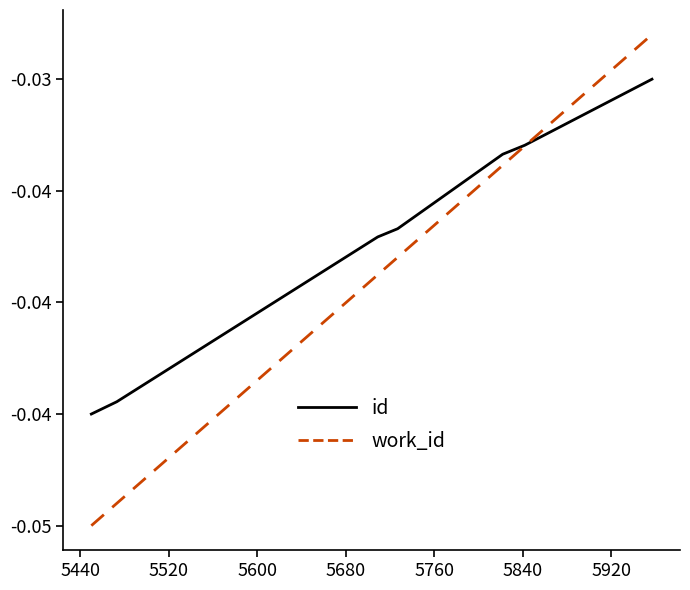

Which series has the largest range (max minus min)?

work_id